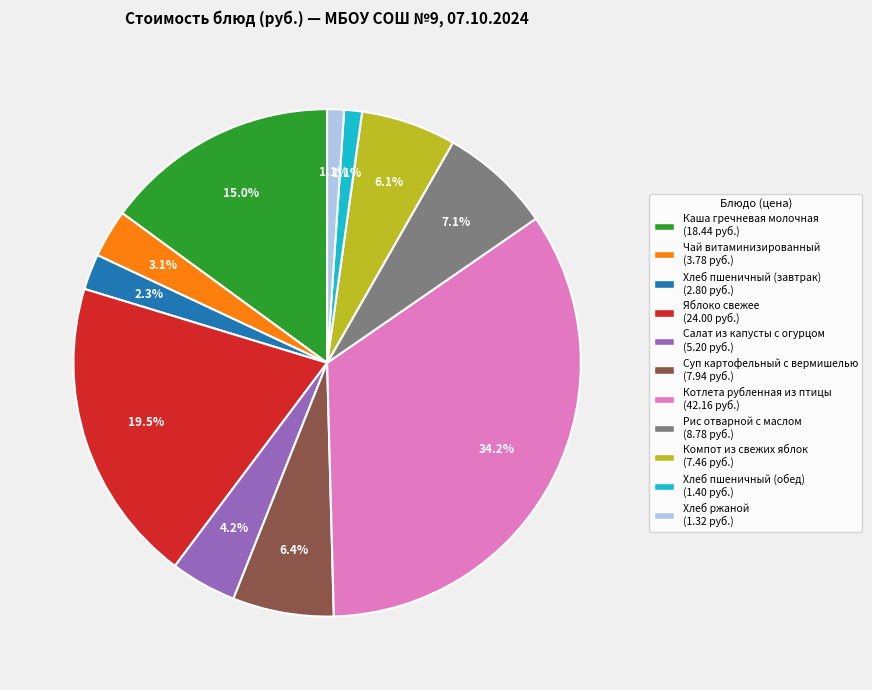

Count the number of slices in the pie.

11